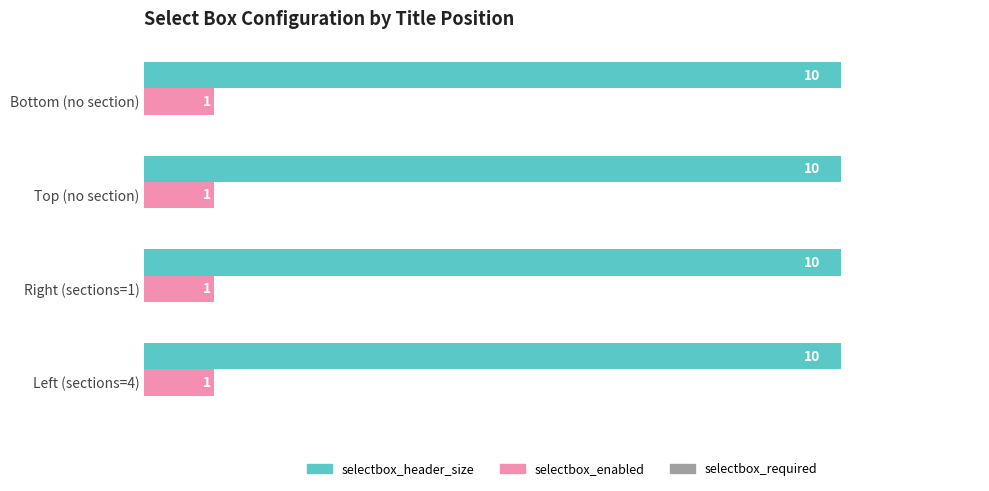

What is the total value across all series at Bottom (no section)?

11